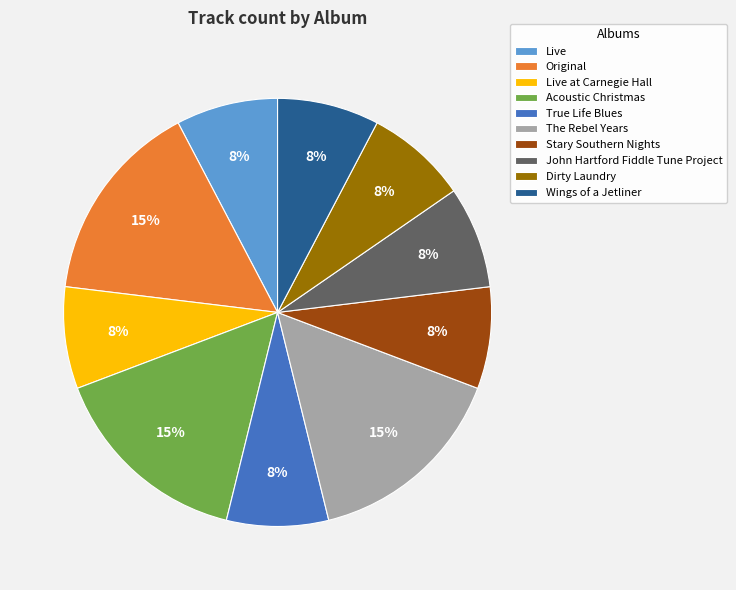

To the nearest percent, what portion does Original represent?

15%